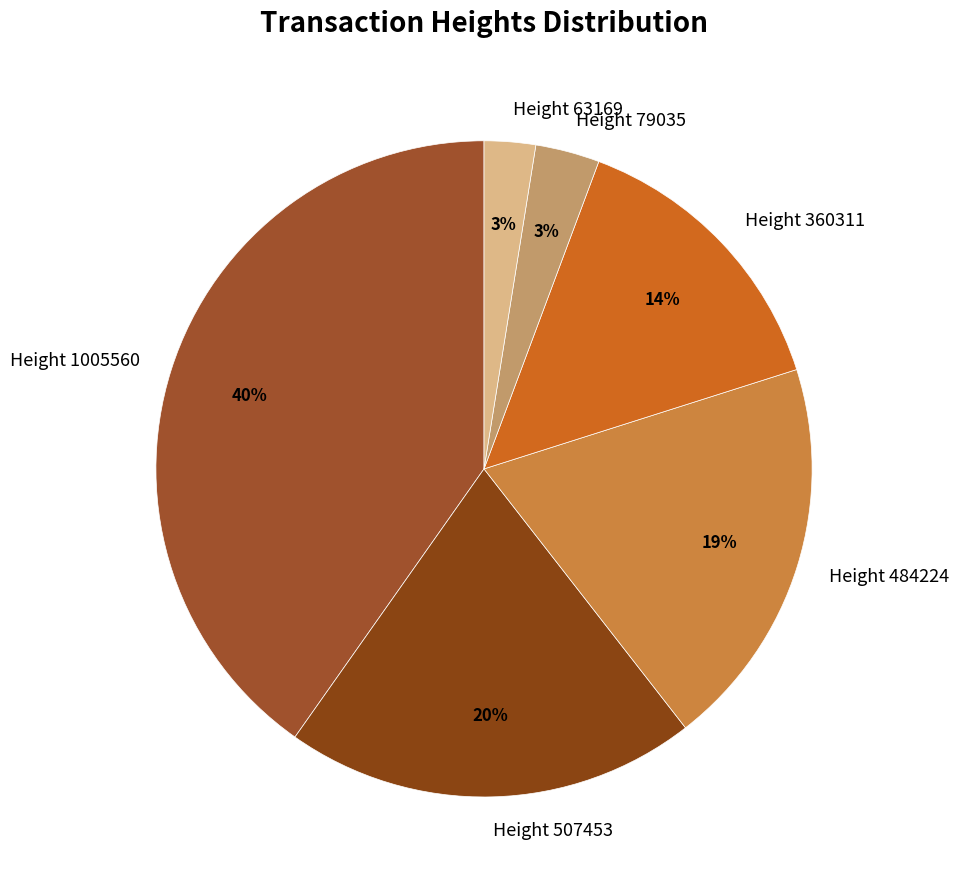

What is the ratio of the value at Height 484224 to the value at Height 1005560?

0.5